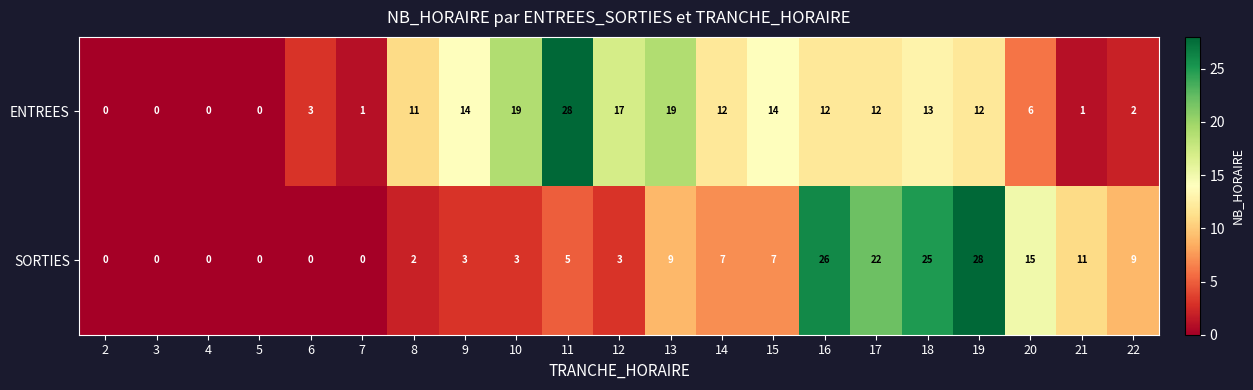

How many positive values does the ENTREES series have?

17